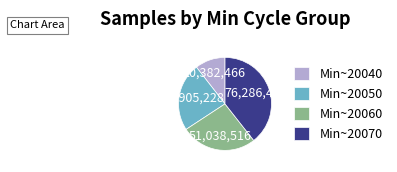

Which slice is the largest?

Min~20070